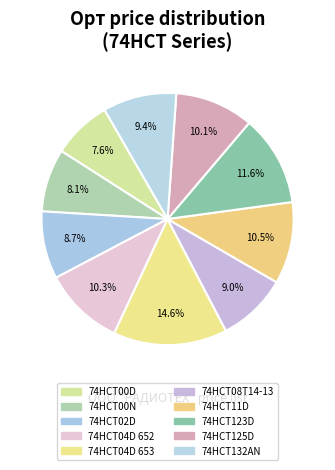

How many segments does this pie chart have?

10